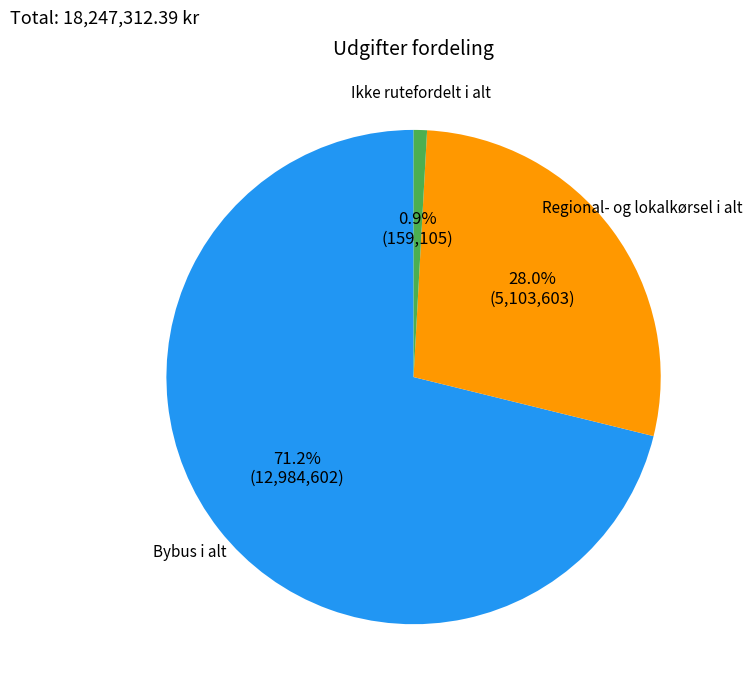

Is Bybus i alt the majority of the pie?

Yes